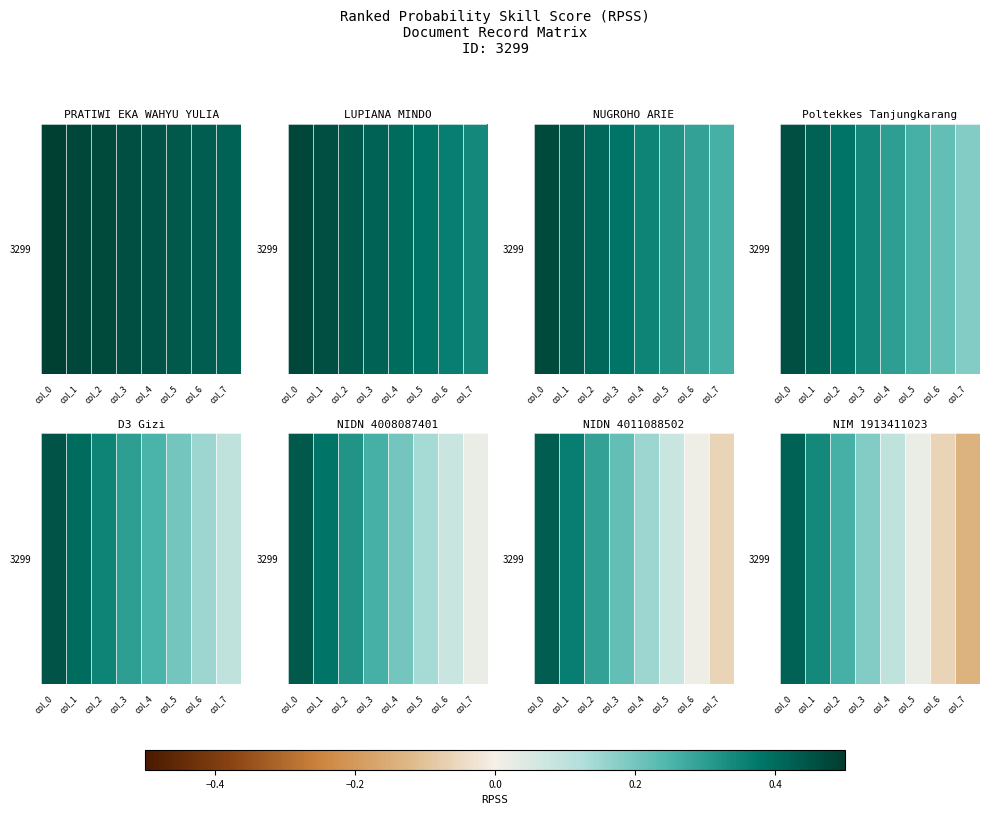

At which label is the value closest to 0?

col_5